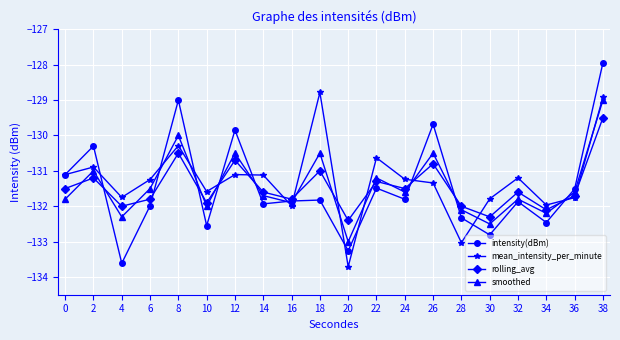

True or false: intensity(dBm) has more than 0 interior local peaks.

True